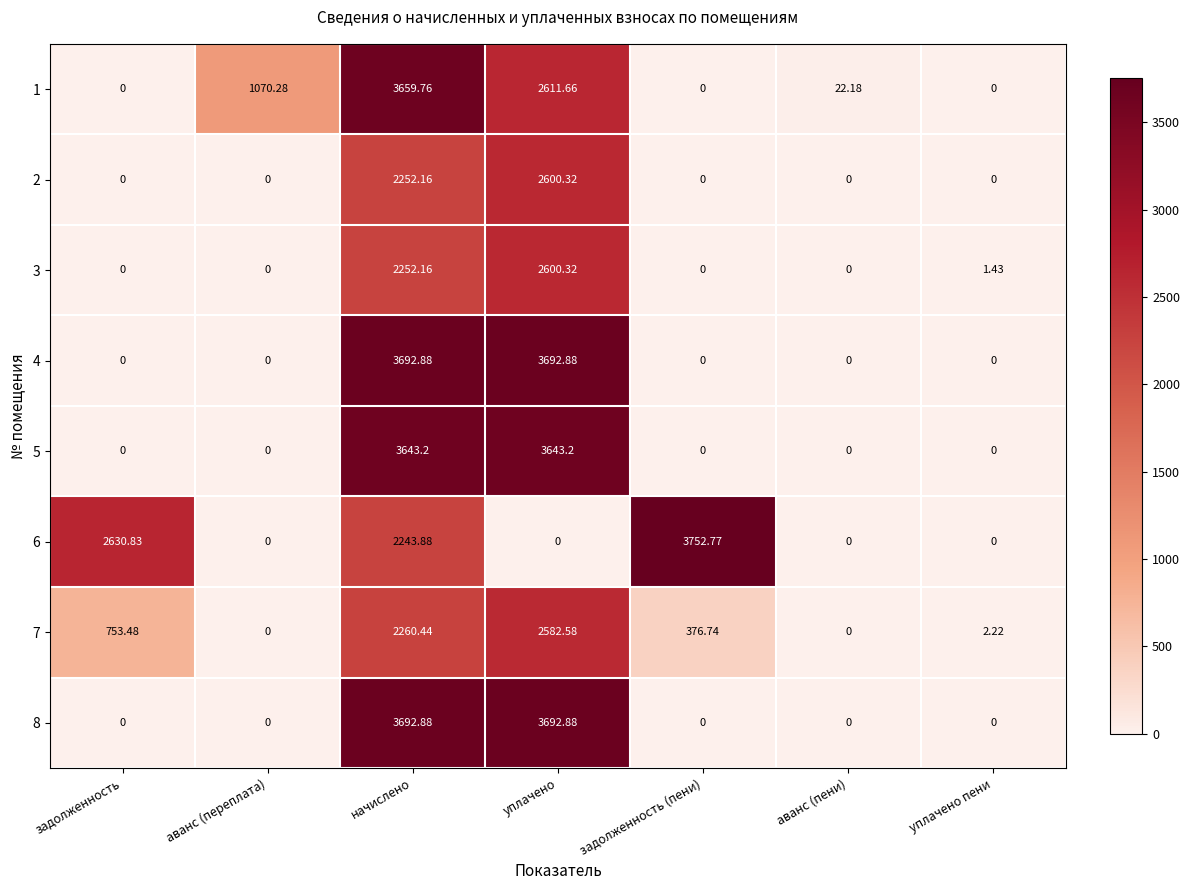

Which series has the largest total across all categories?

6